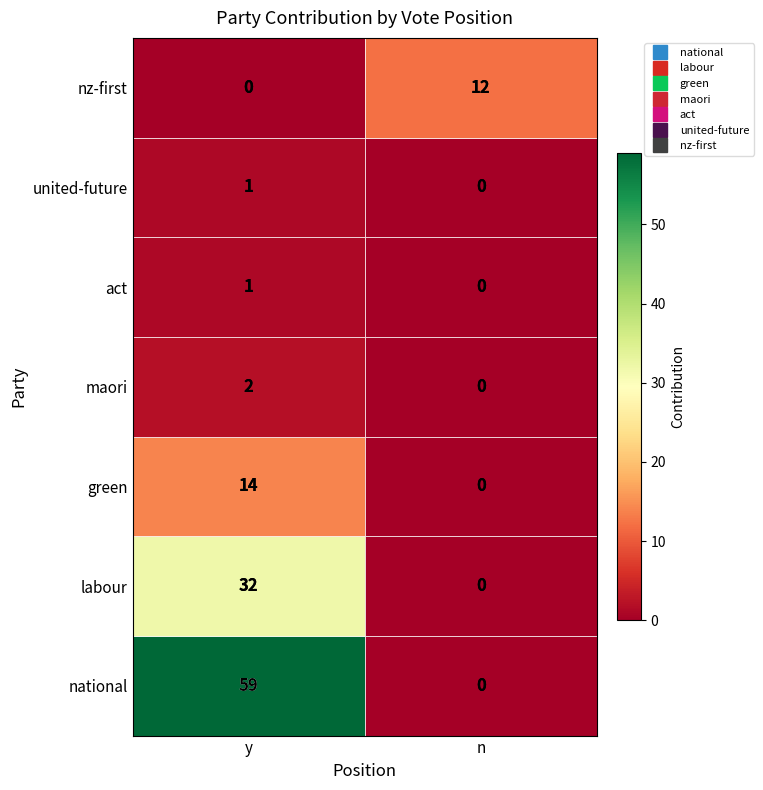

Where is act nearest to the value 0?

n